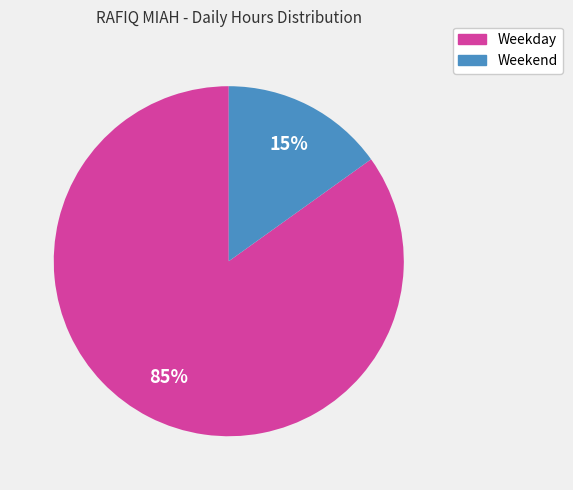

What is the smallest slice in the pie chart?

Weekend